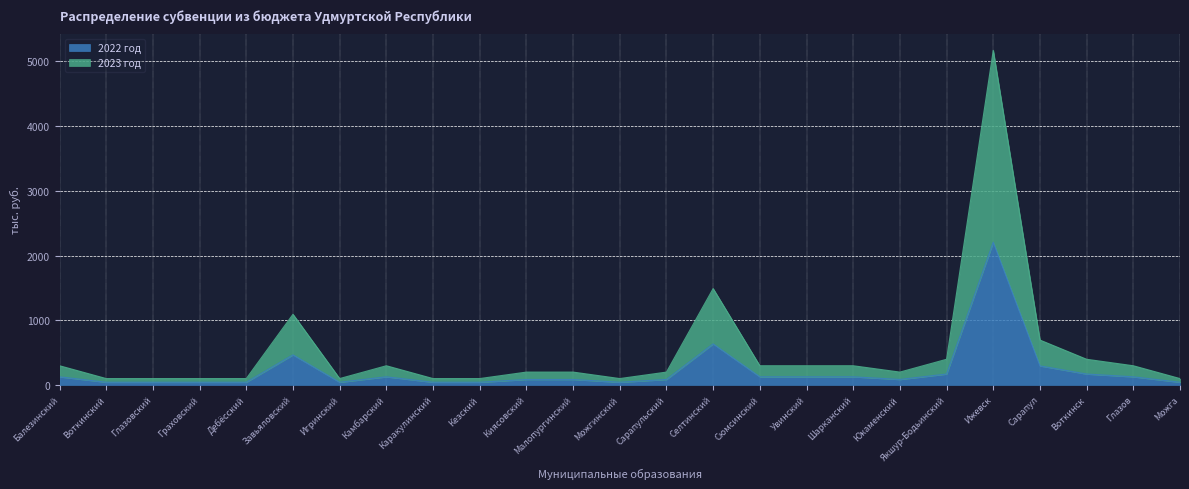

What is the difference between the 2023 год values at Воткинск and Ижевск?

4772